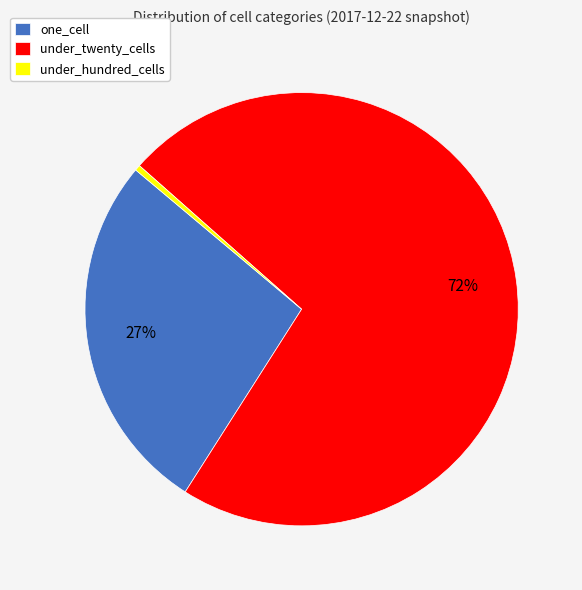

To the nearest percent, what is the average slice percentage?

33%